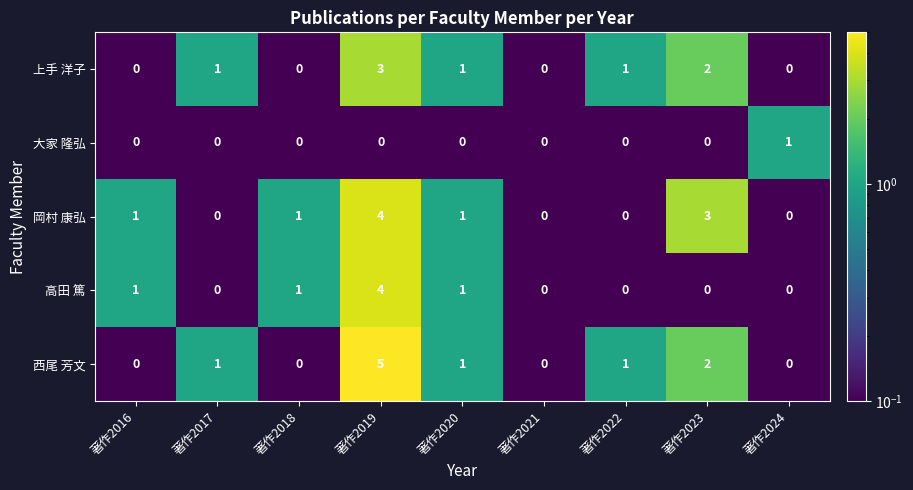

At how many categories does at least one series exceed 2?

2